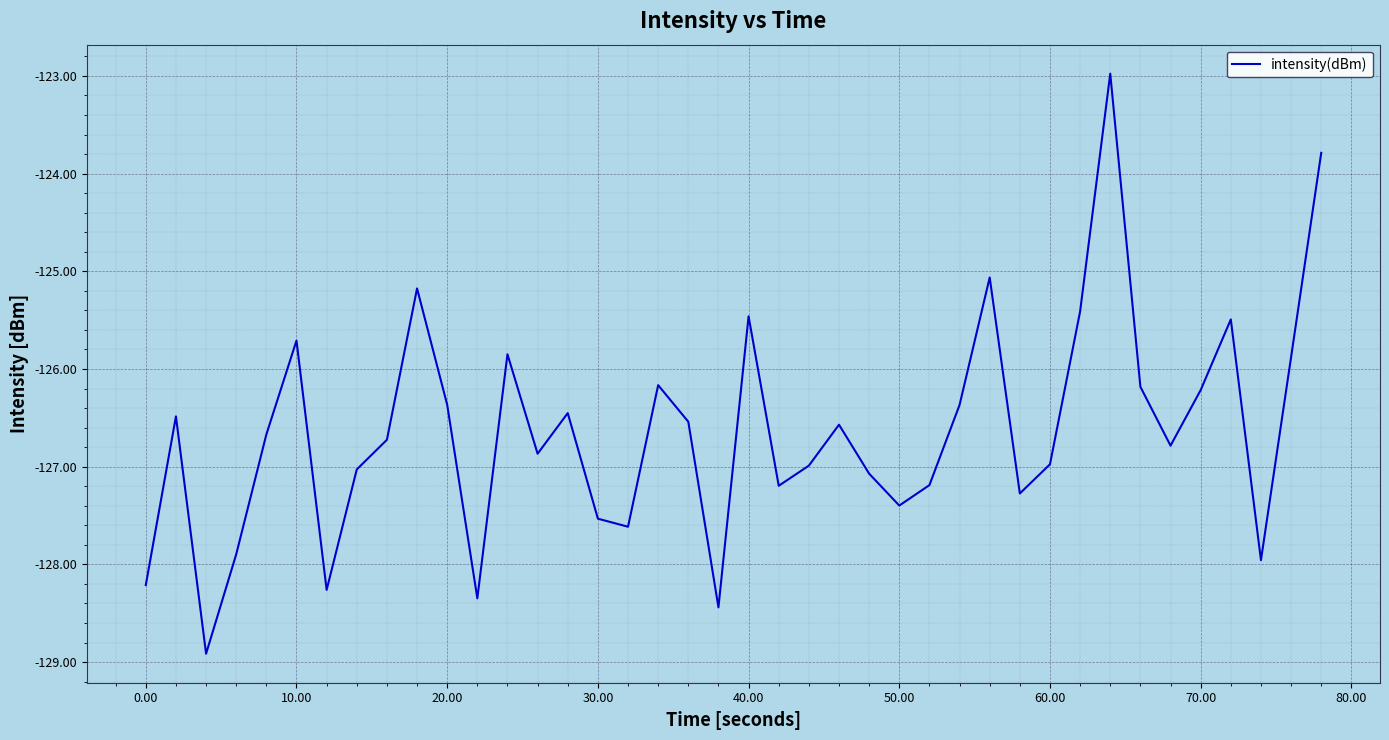

How many series are shown in this chart?

1